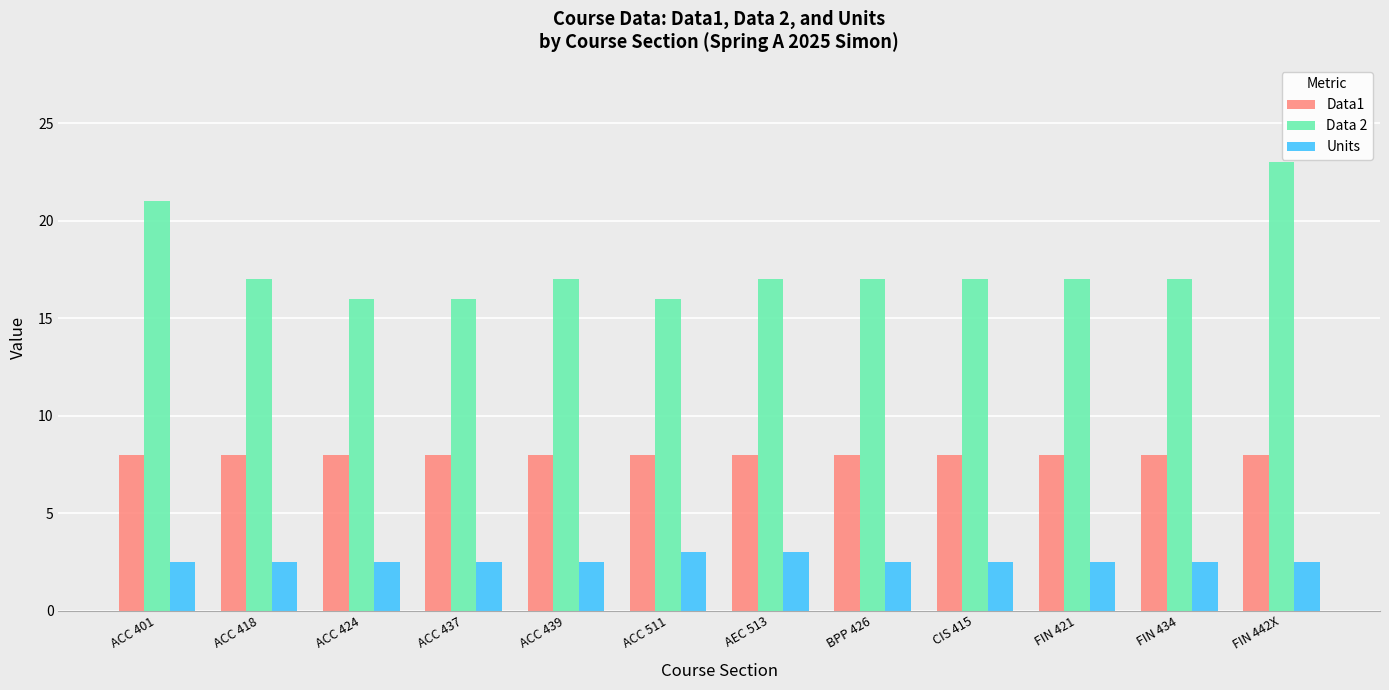

True or false: Data 2 has a value of 6.0 at ACC 511.

False